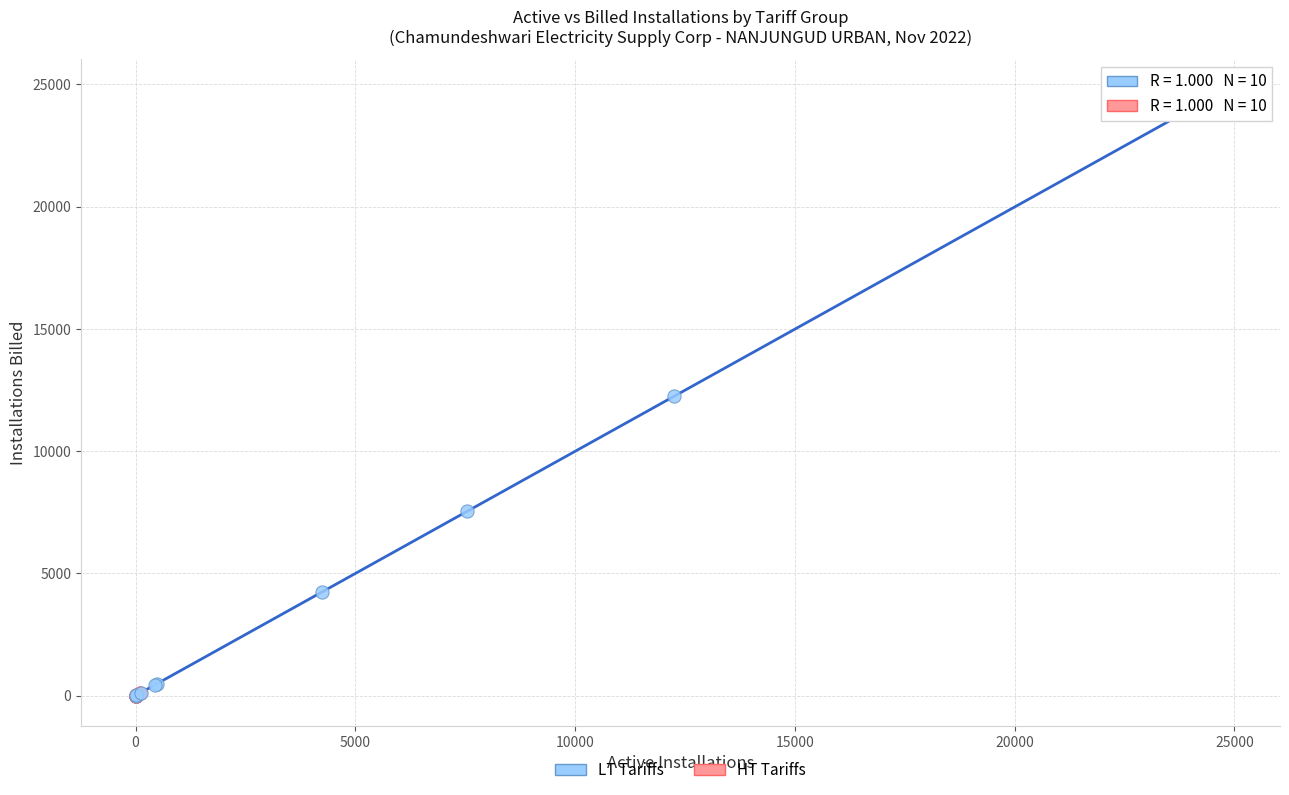

Which series has the largest Y range (max minus min)?

LT Tariffs